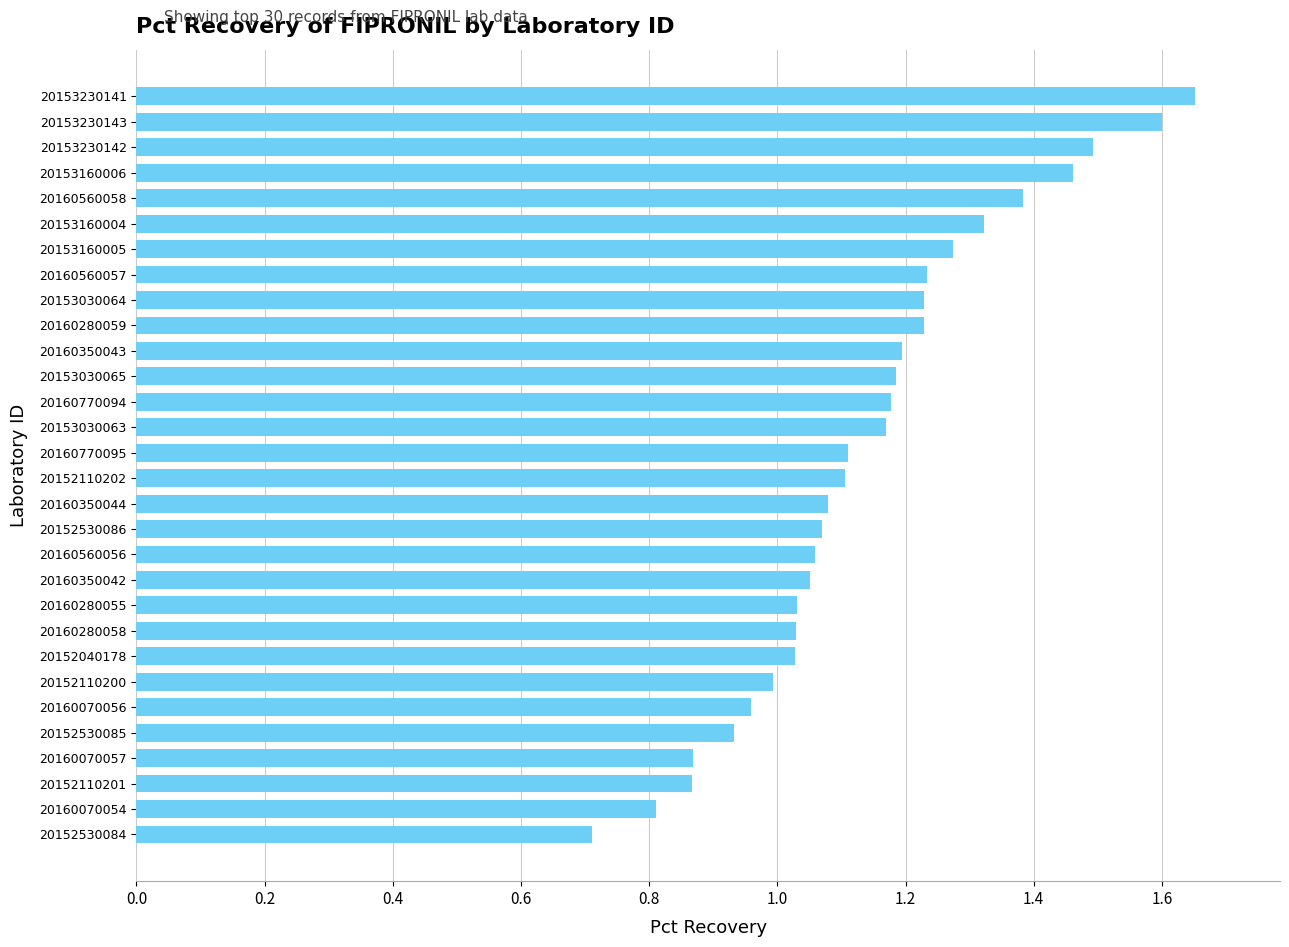

Are the bars horizontal?

Yes